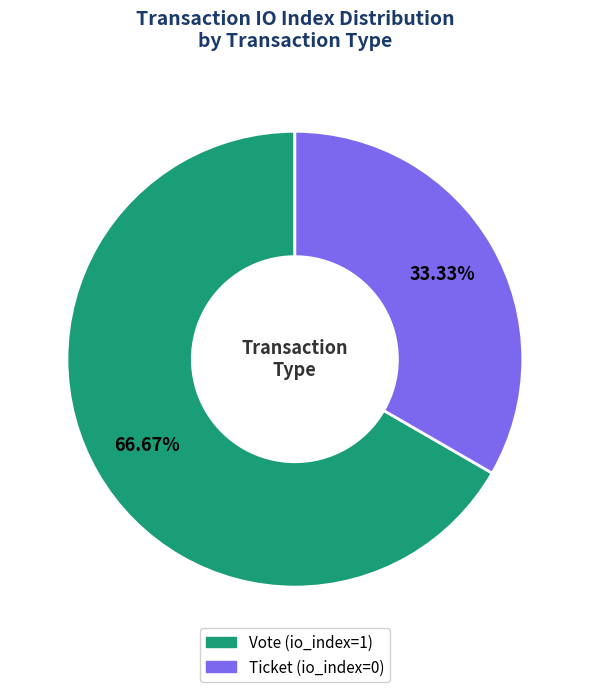

Is it true that Vote (io_index=1) is 99% of the pie?

False